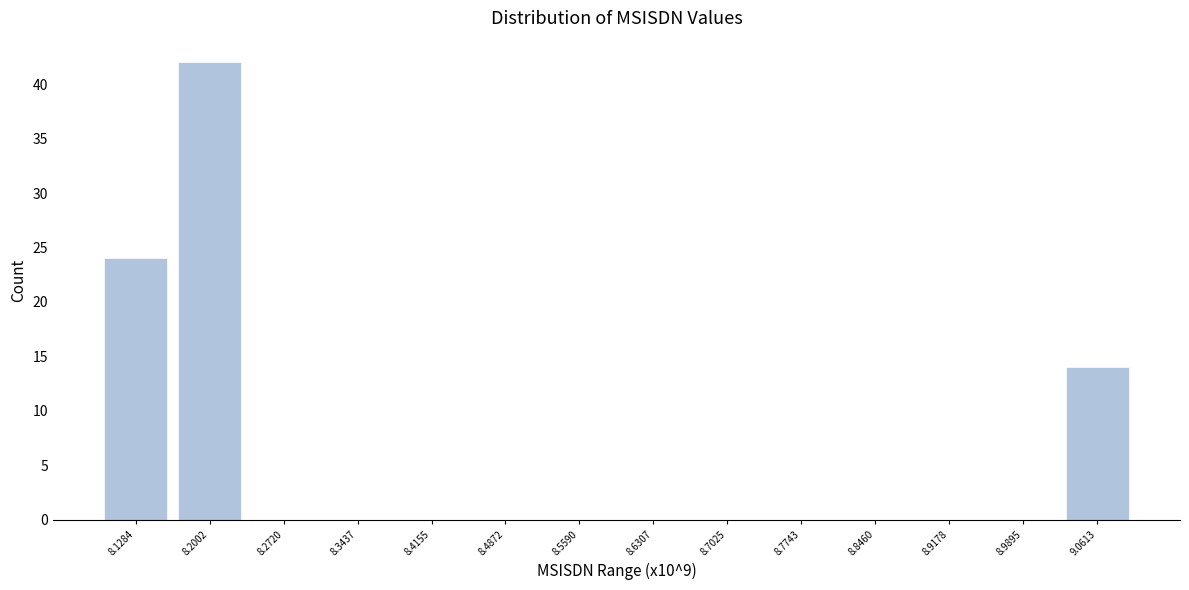

Reading left to right, list all the values displayed in this chart.

8.1284=24	8.2002=42	8.2720=0	8.3437=0	8.4155=0	8.4872=0	8.5590=0	8.6307=0	8.7025=0	8.7743=0	8.8460=0	8.9178=0	8.9895=0	9.0613=14